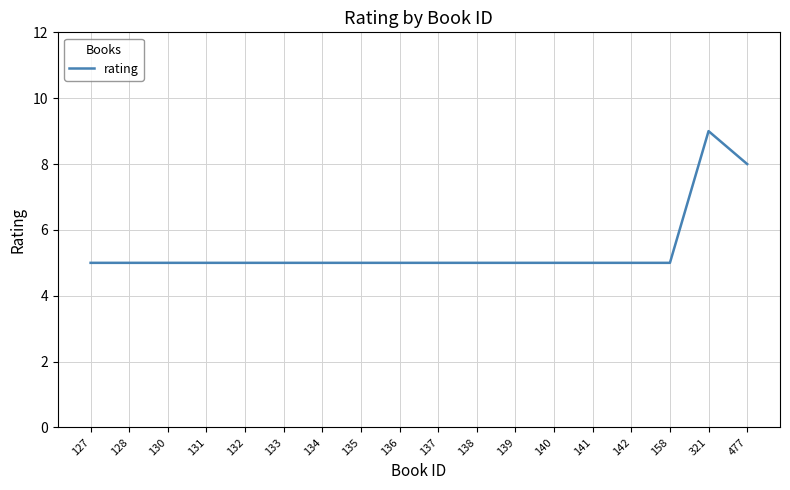

Where is the data nearest to the value 7?

477